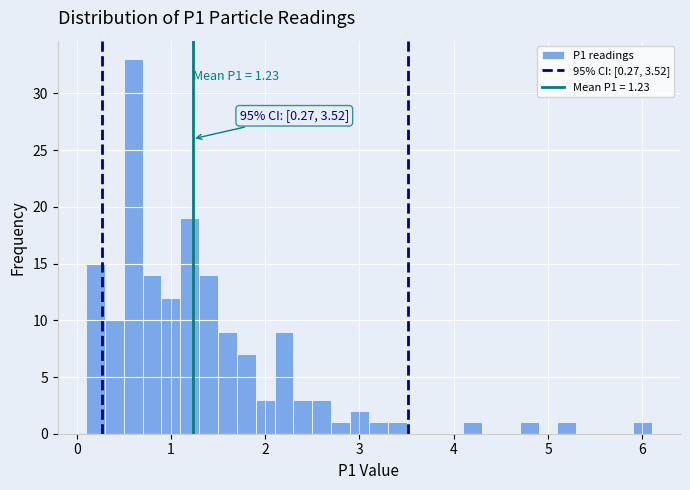

Around what value on the x-axis is the tallest bar? Give the approximate position of its centre, as read against the axis.

0.6